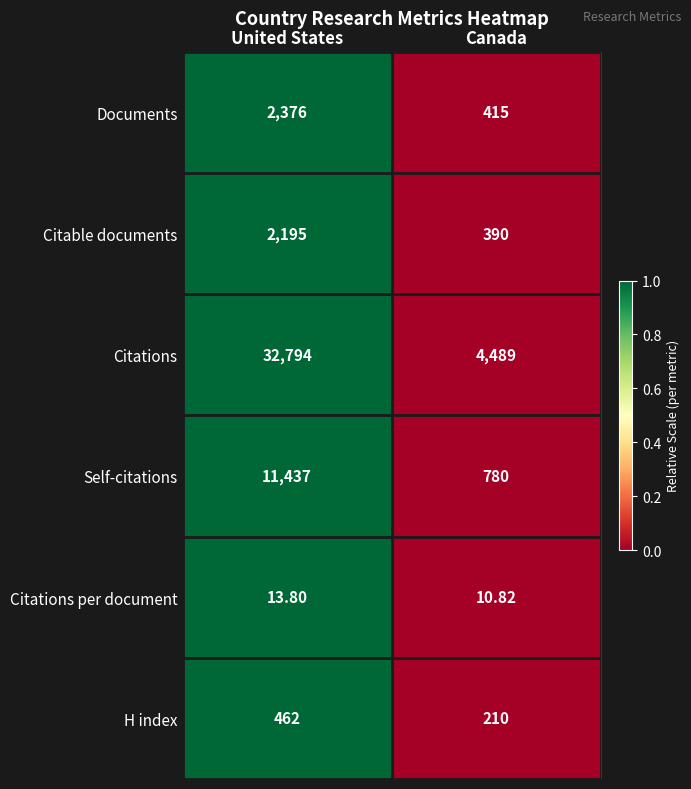

Rank the categories by Citations per document value from lowest to highest.

Canada, United States